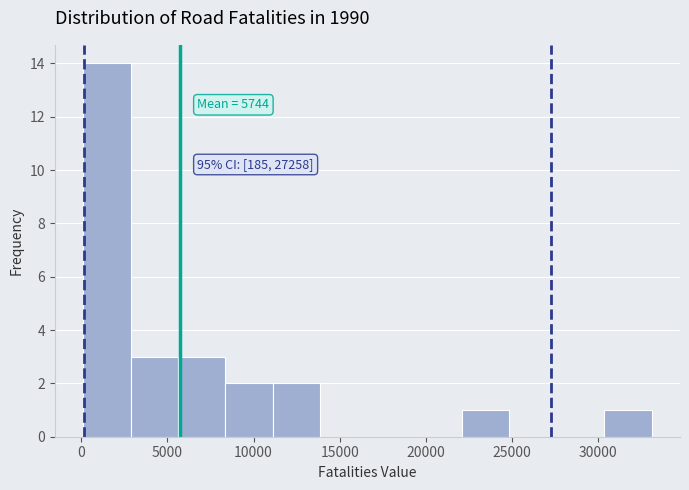

Which range on the x-axis has the tallest bar?

0 to 3000